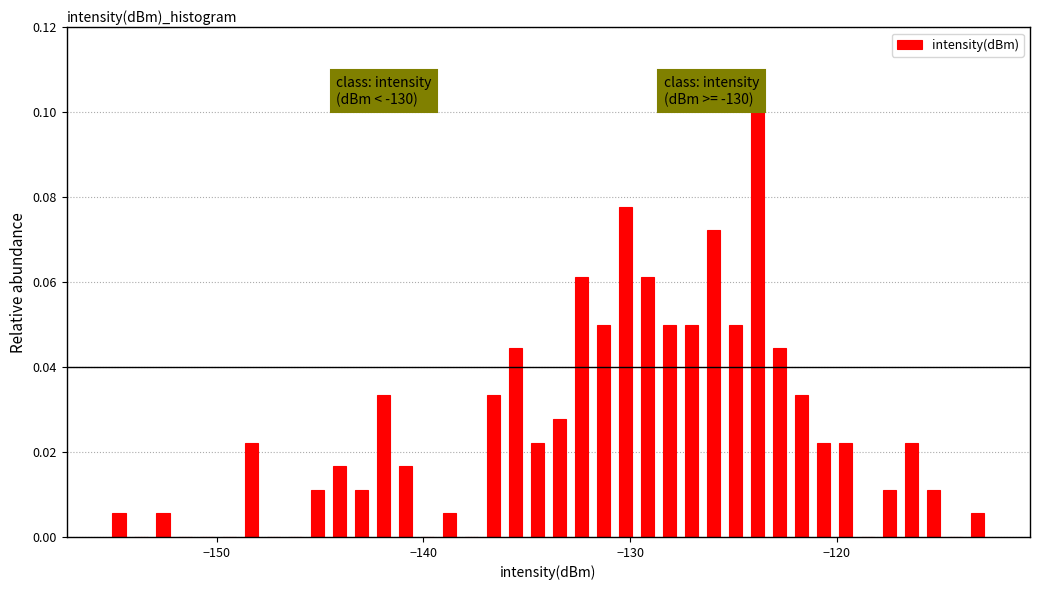

Read against the x-axis, roughly where is the centre of the tallest bar?

-124